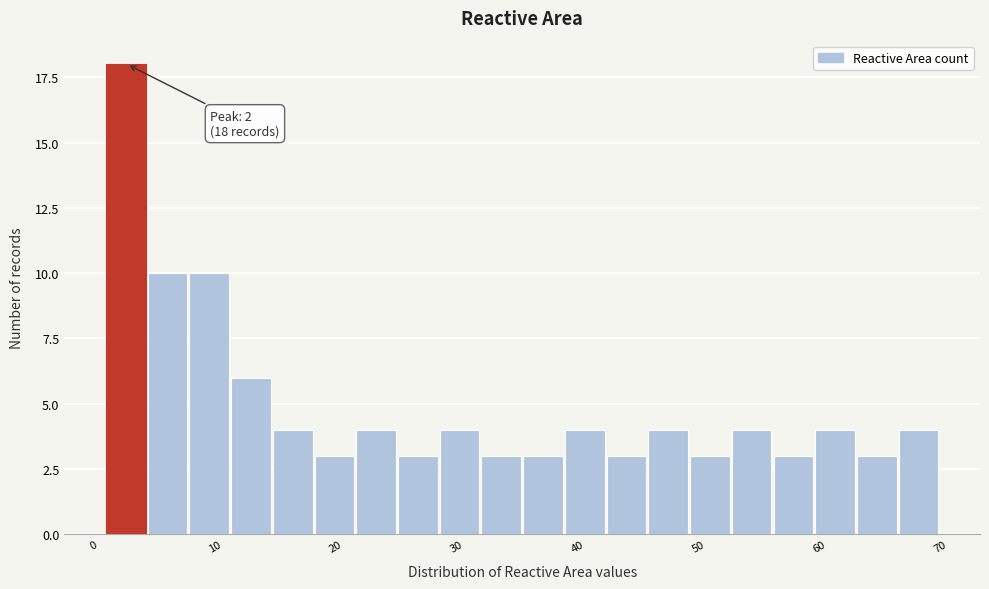

Around what value on the x-axis is the tallest bar? Give the approximate position of its centre, as read against the axis.

3